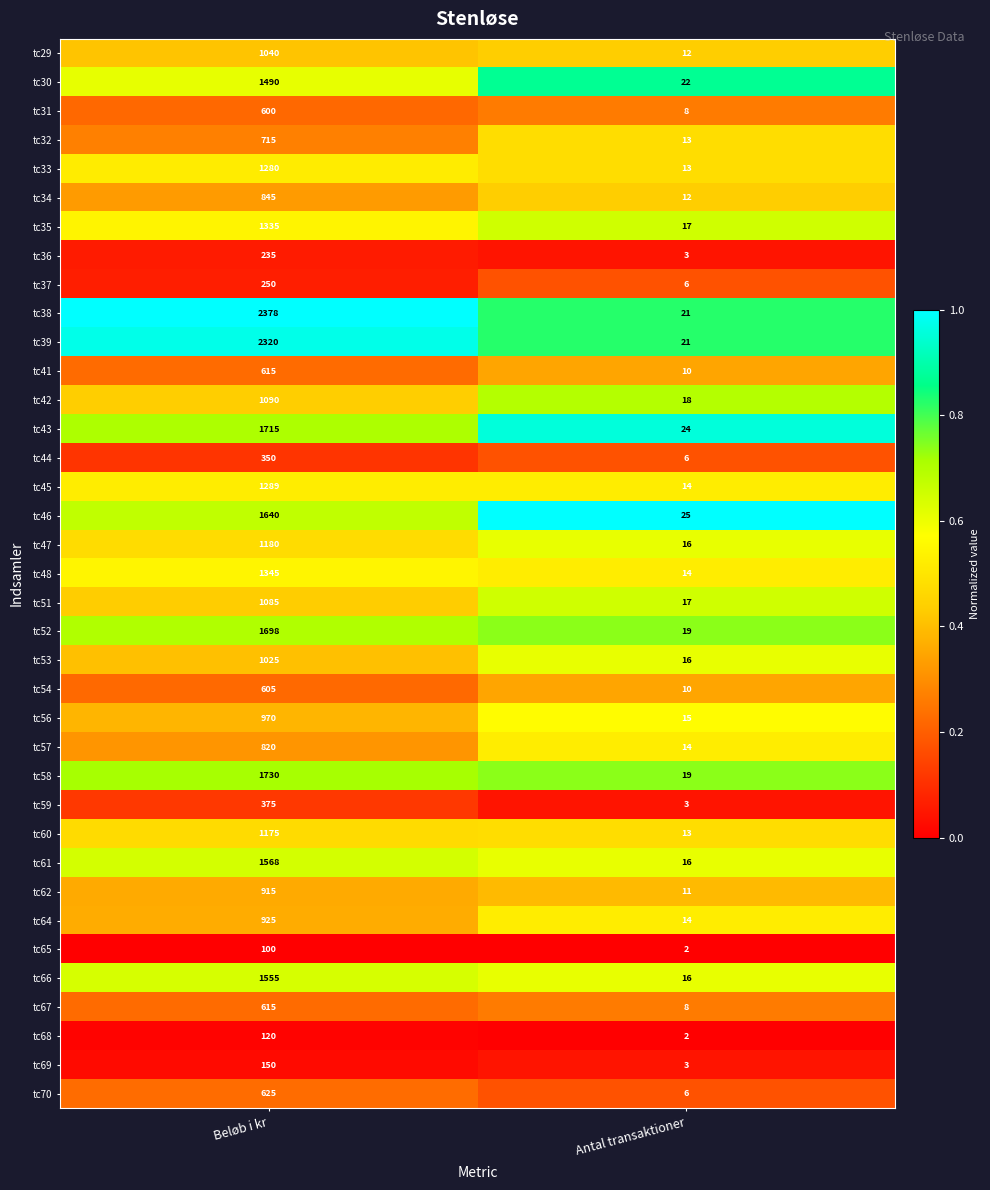

At which label is tc53 closest to 520?

Antal transaktioner